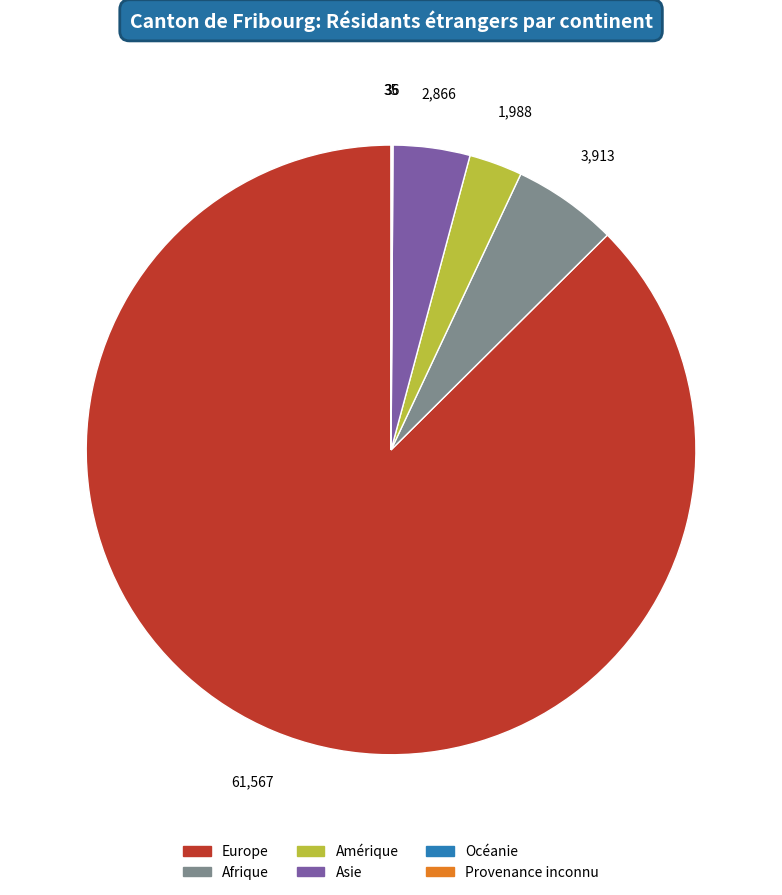

Combined, do Asie and Amérique account for over 50%?

No